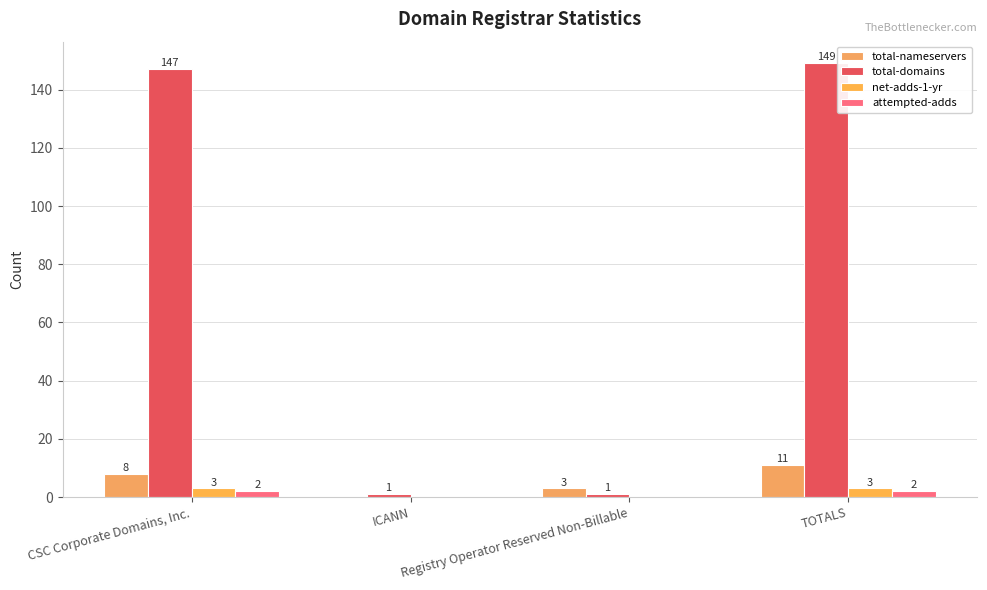

At how many categories does at least one series exceed 79?

2